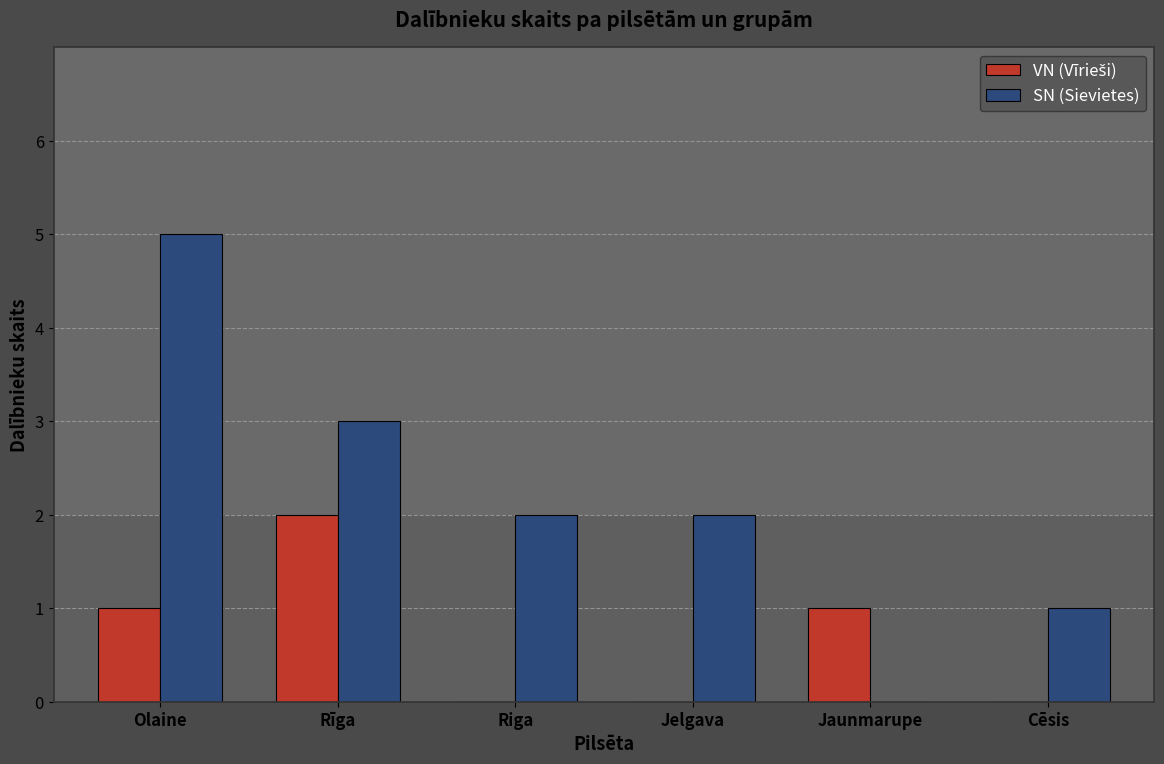

Between Jelgava and Jaunmarupe, which series saw the biggest shift?

SN (Sievietes)